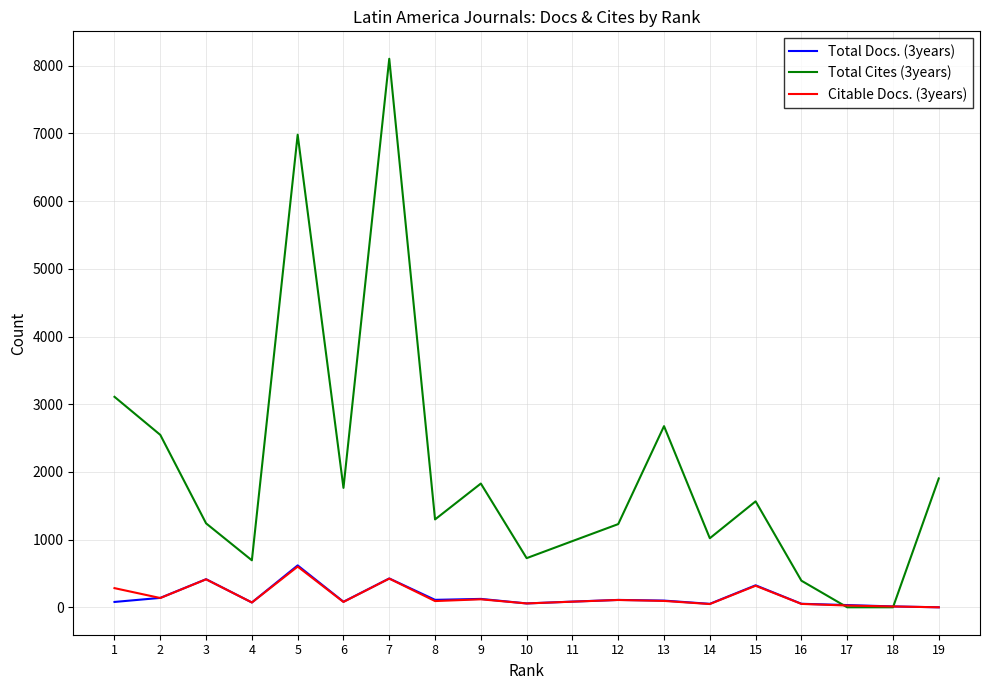

The value of Total Cites (3years) at 11 is 978. True or false?

True